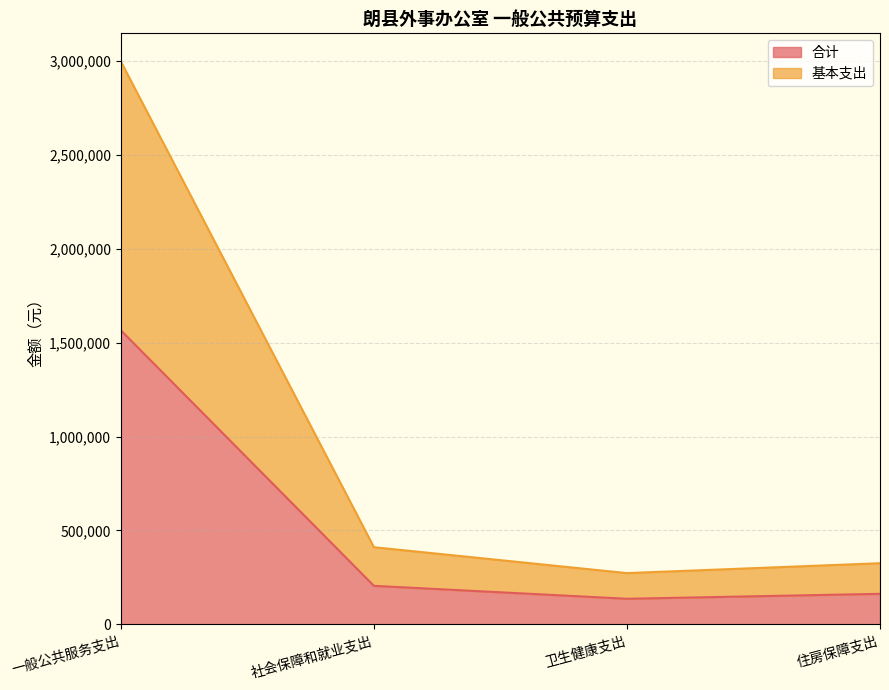

What is the label of the 4th point from the right?

一般公共服务支出